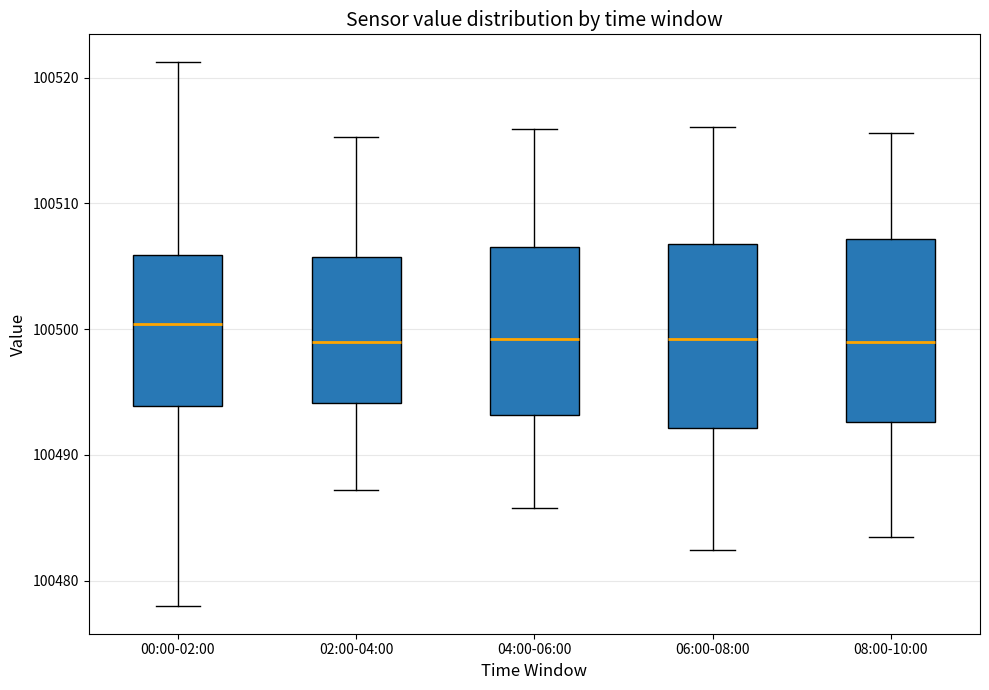

Reading left to right, transcribe this box plot: for each box, give where its median line is, the range the box spans, and where its two whiskers end, as read against the y-axis. The values are not printed on the chart, so give them approximately, as read against the axis.

00:00-02:00: median 100500, box 100494 to 100506, whiskers 100478 to 100521
02:00-04:00: median 100499, box 100494 to 100506, whiskers 100487 to 100515
04:00-06:00: median 100499, box 100493 to 100507, whiskers 100486 to 100516
06:00-08:00: median 100499, box 100492 to 100507, whiskers 100482 to 100516
08:00-10:00: median 100499, box 100493 to 100507, whiskers 100484 to 100516